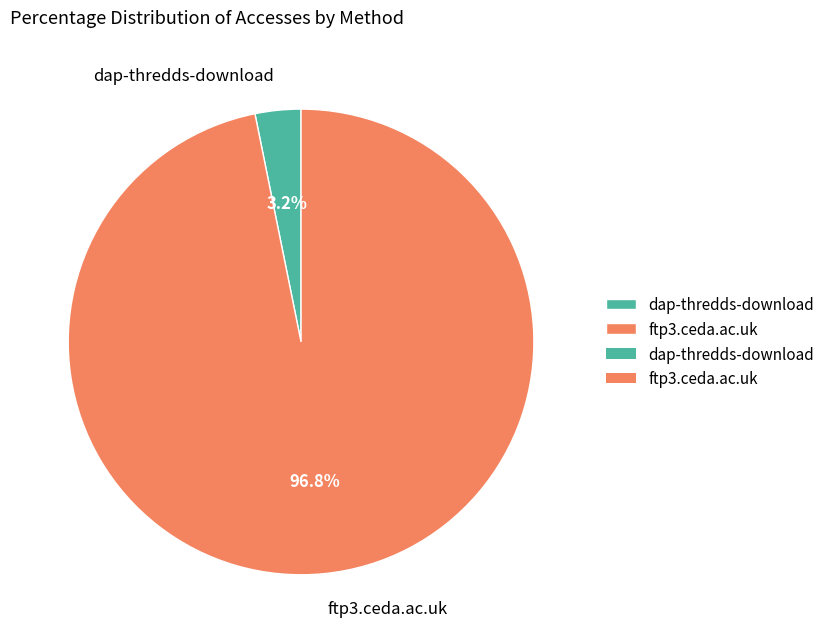

True or false: ftp3.ceda.ac.uk accounts for 97% of the total.

True